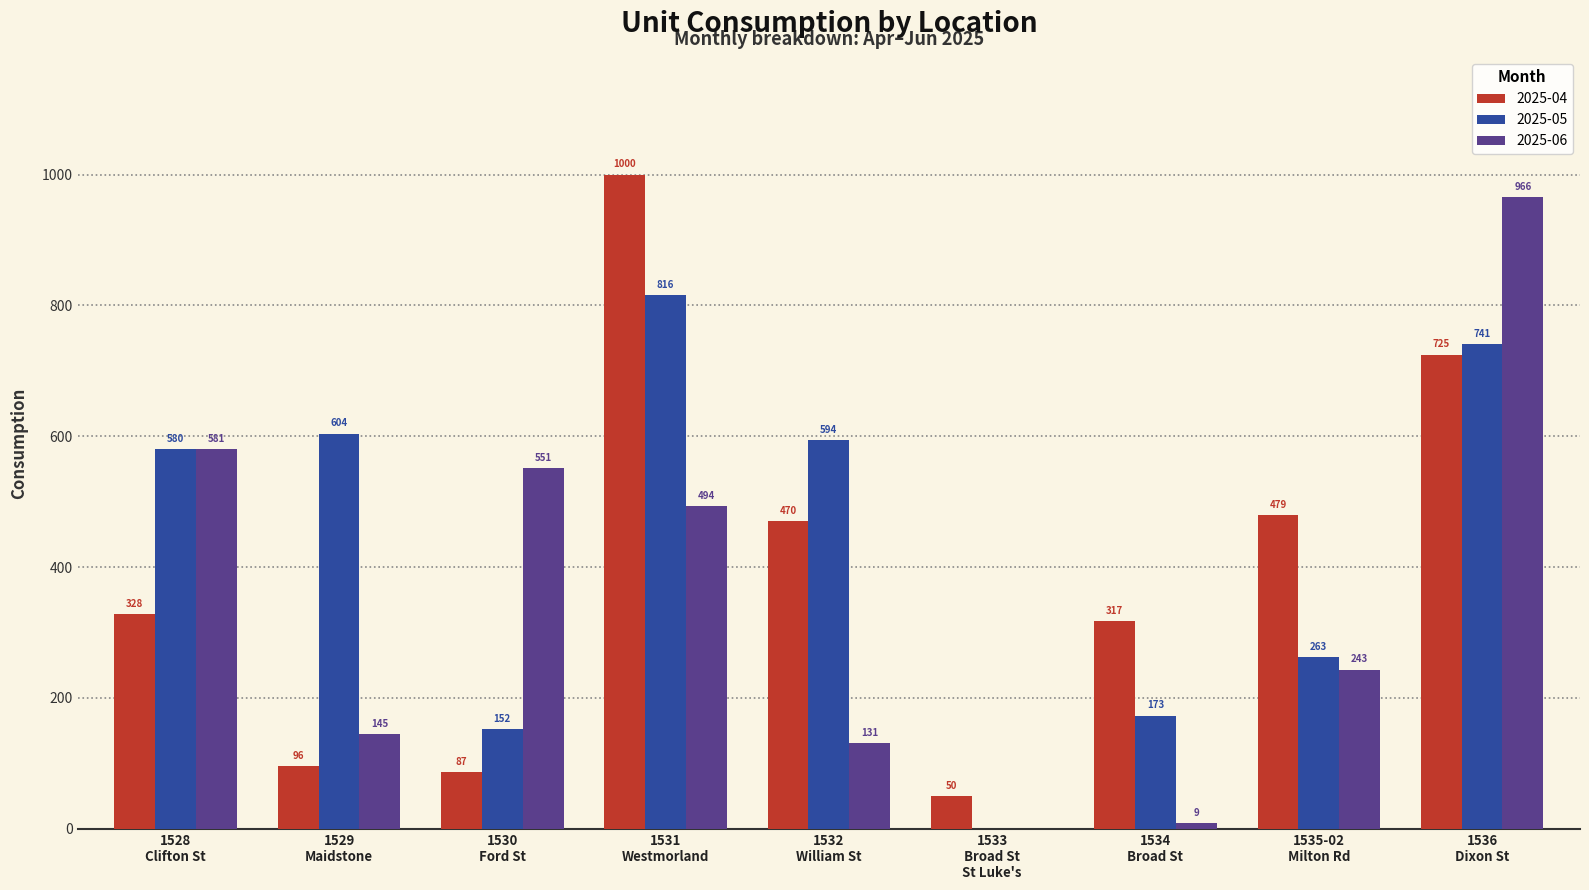

Which series has the largest total across all categories?

2025-05